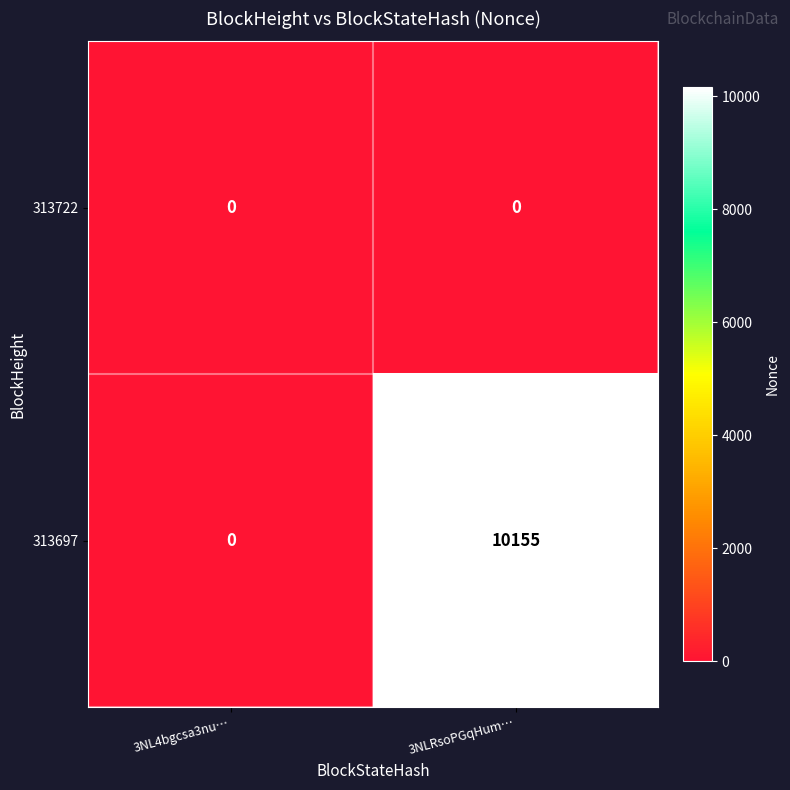

At how many categories does at least one series exceed 3537?

1